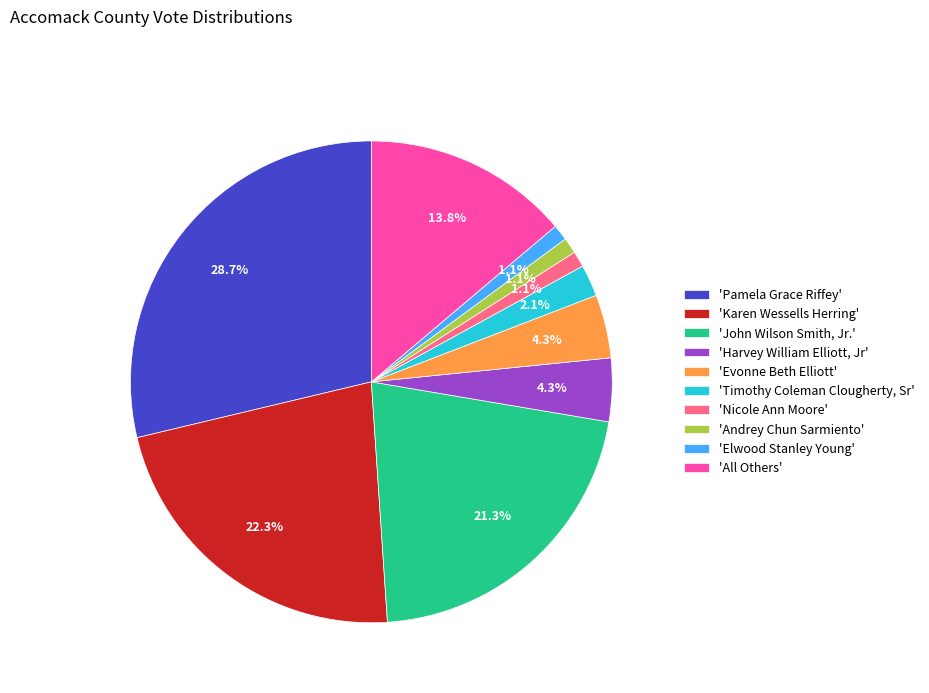

What is the largest slice in the pie chart?

'Pamela Grace Riffey'